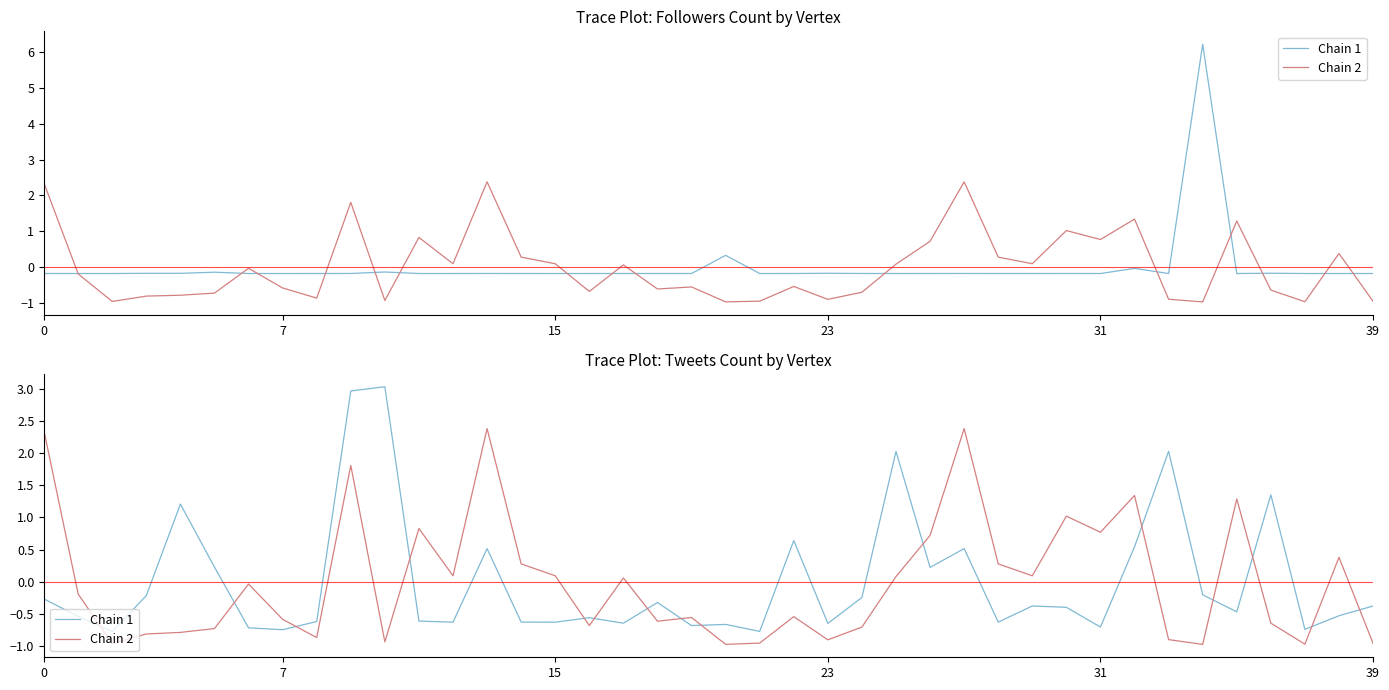

Which series has the largest total across all categories?

Chain 1